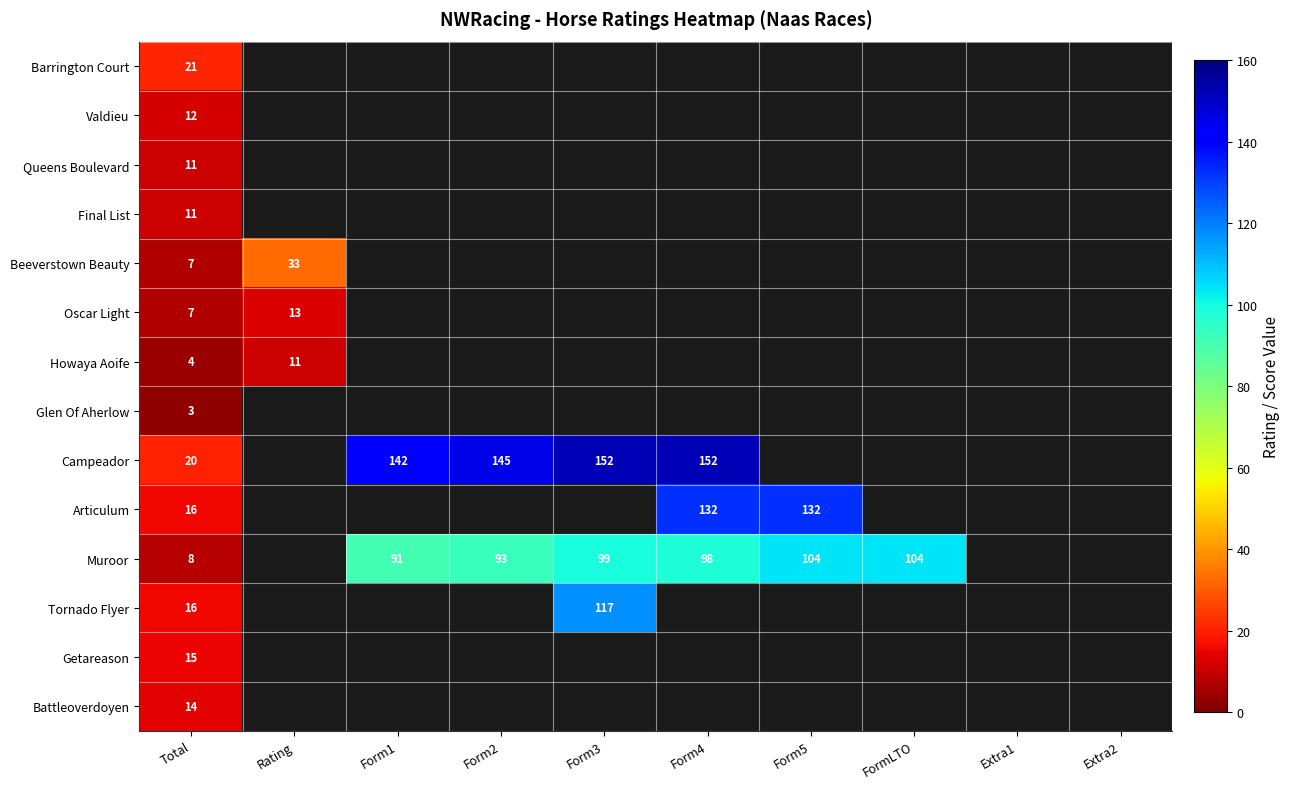

The Articulum series shows 132 at Form4. True or false?

True